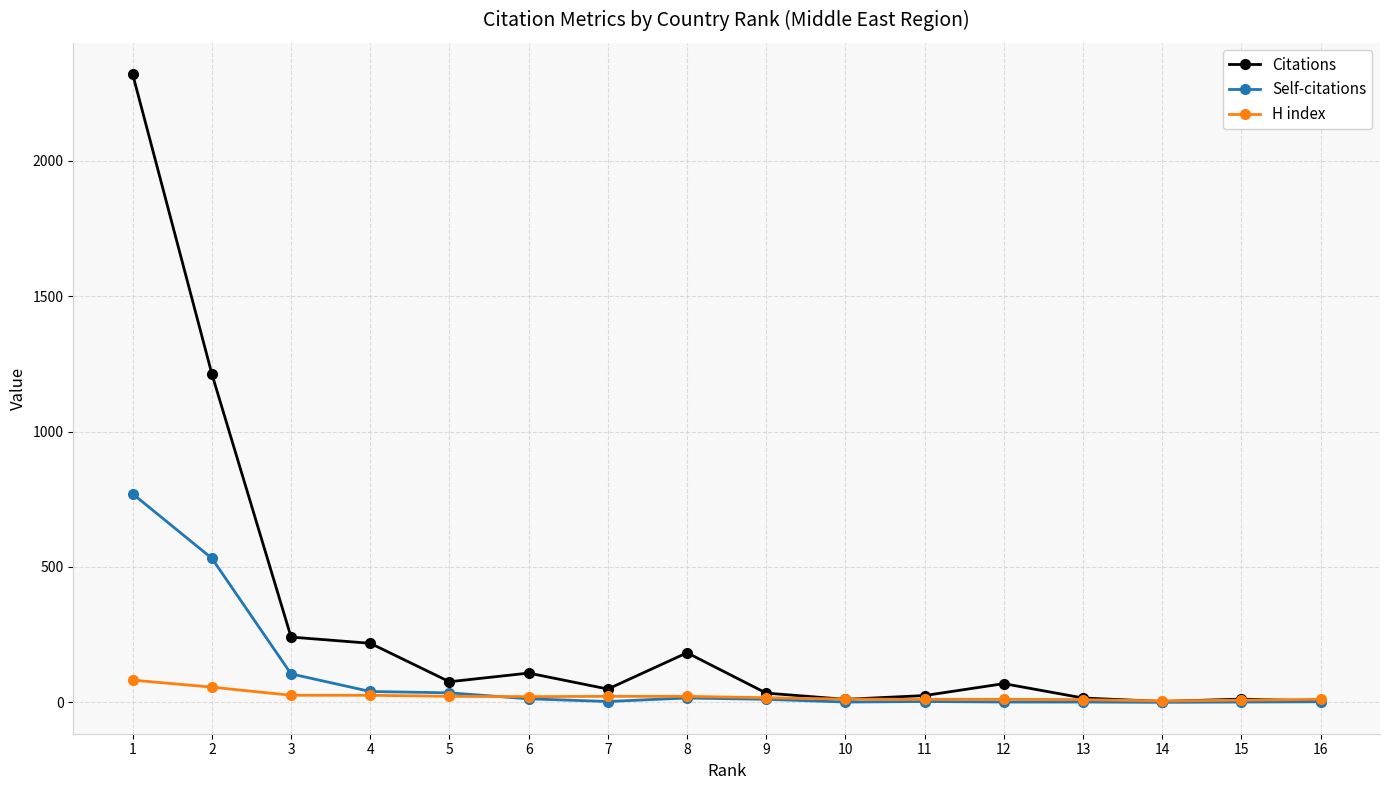

Count the number of data series in this chart.

3